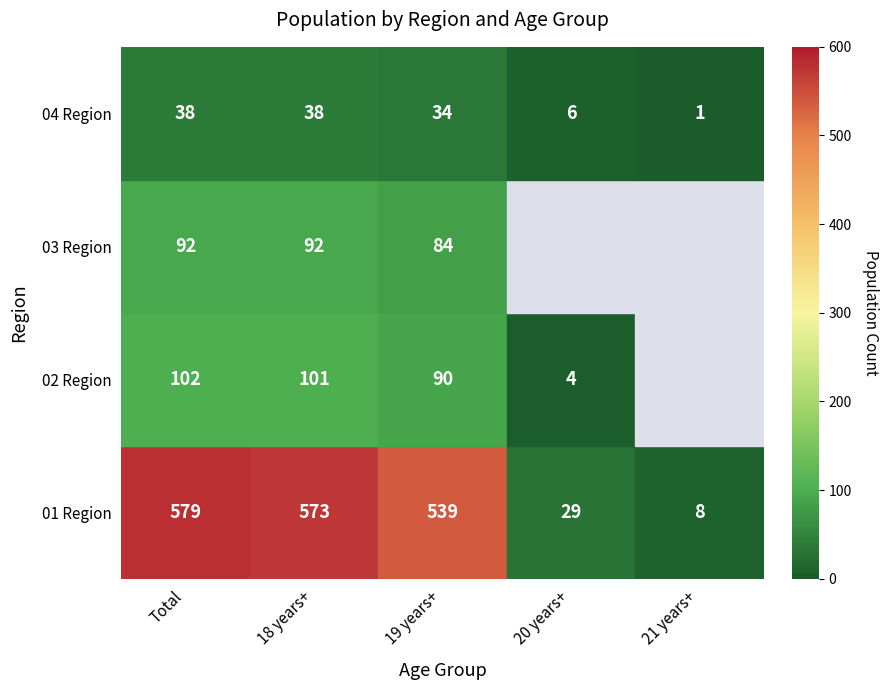

Is it true that 02 Region equals 7.0 at 20 years+?

False